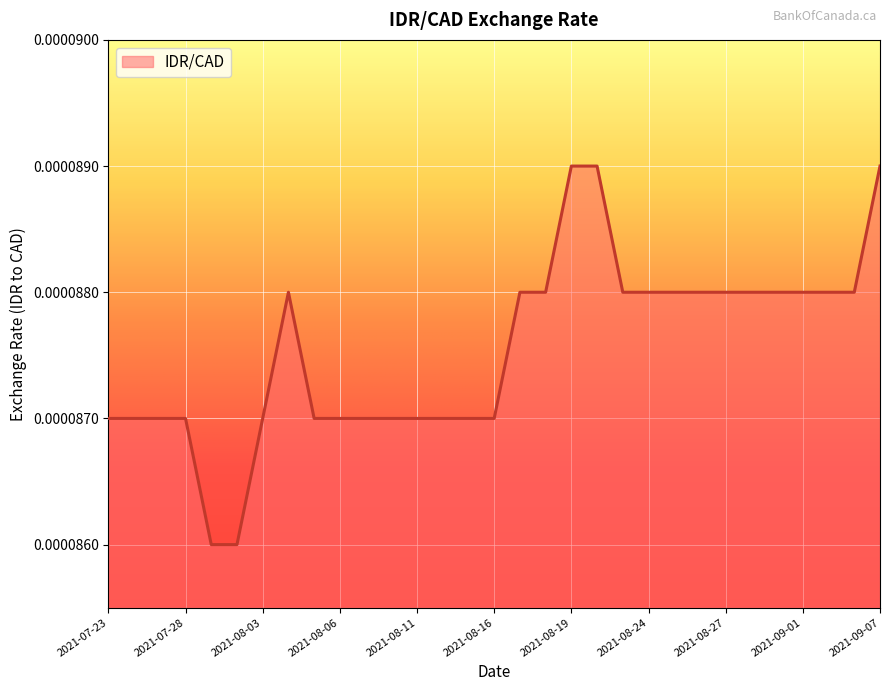

How many interior local peaks (higher than both neighbors) does the data have?

1